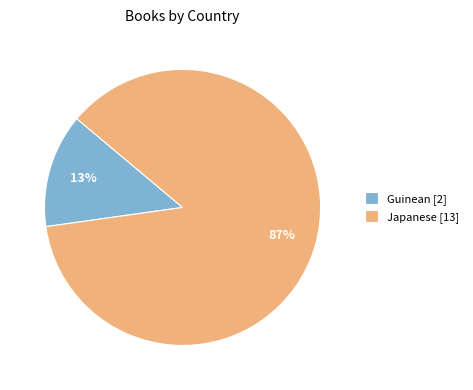

Which has a higher value, Japanese [13] or Guinean [2]?

Japanese [13]